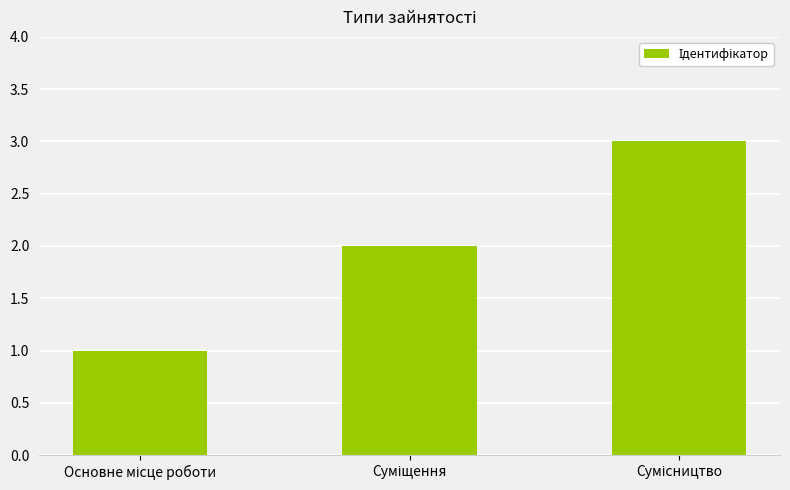

What is the sum of all values?

6